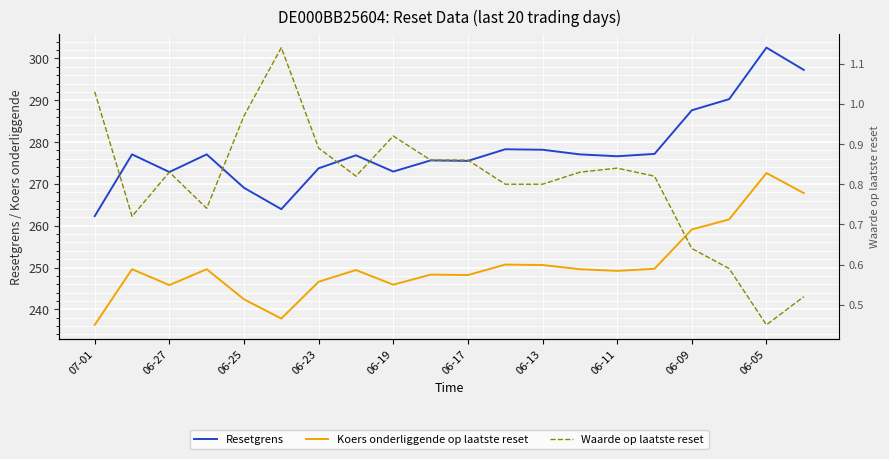

True or false: Resetgrens has a value of 262.3 at 07-01.

True